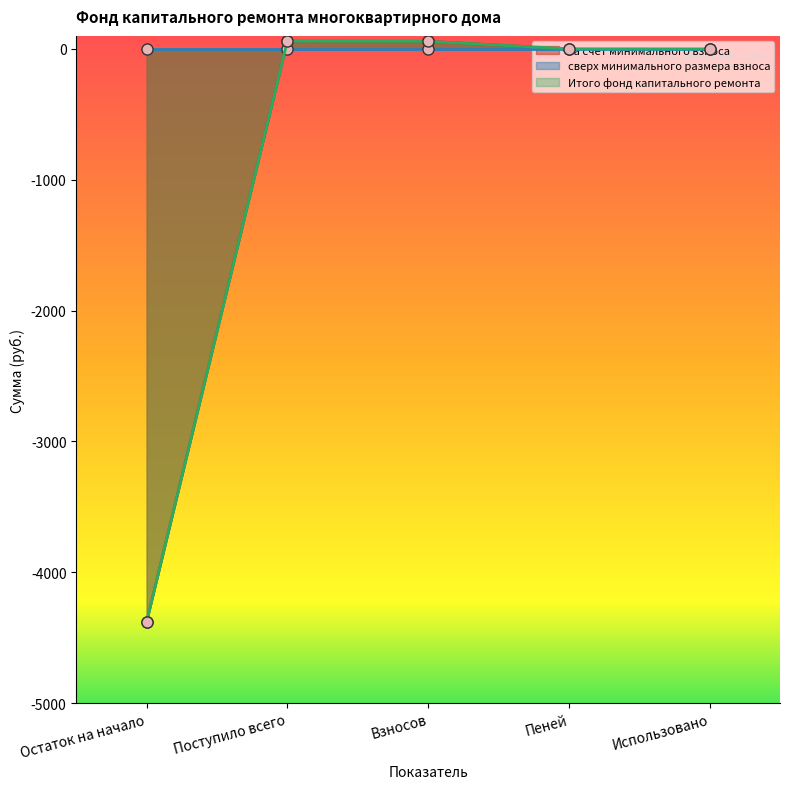

What is the difference between the за счет минимального взноса values at Остаток на начало and Пеней?

4380.9